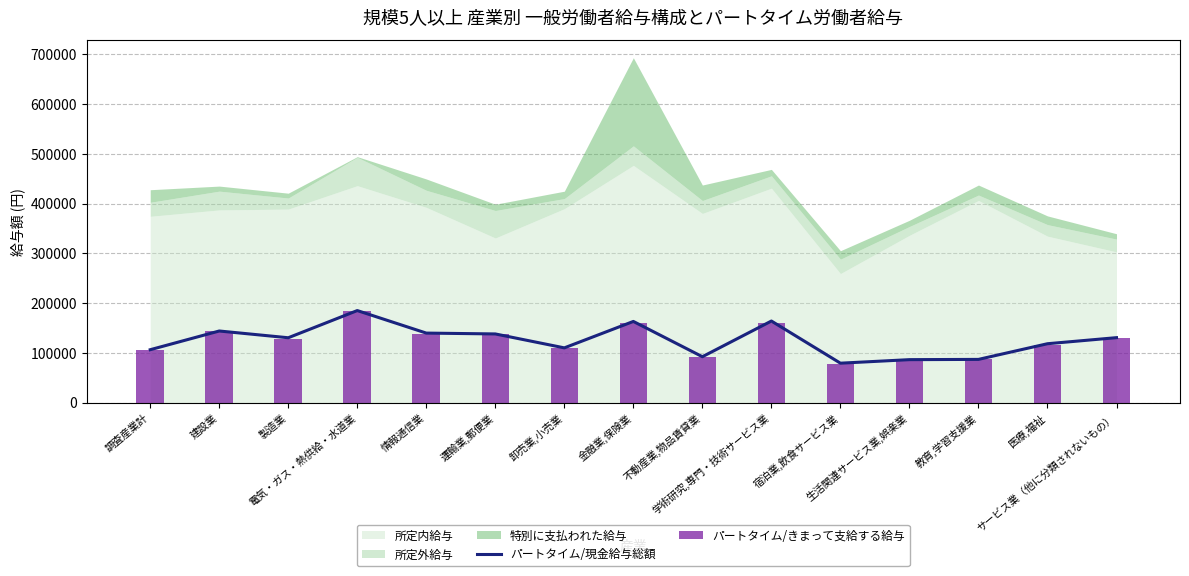

What is the average value of the パートタイム/現金給与総額 series?

125277